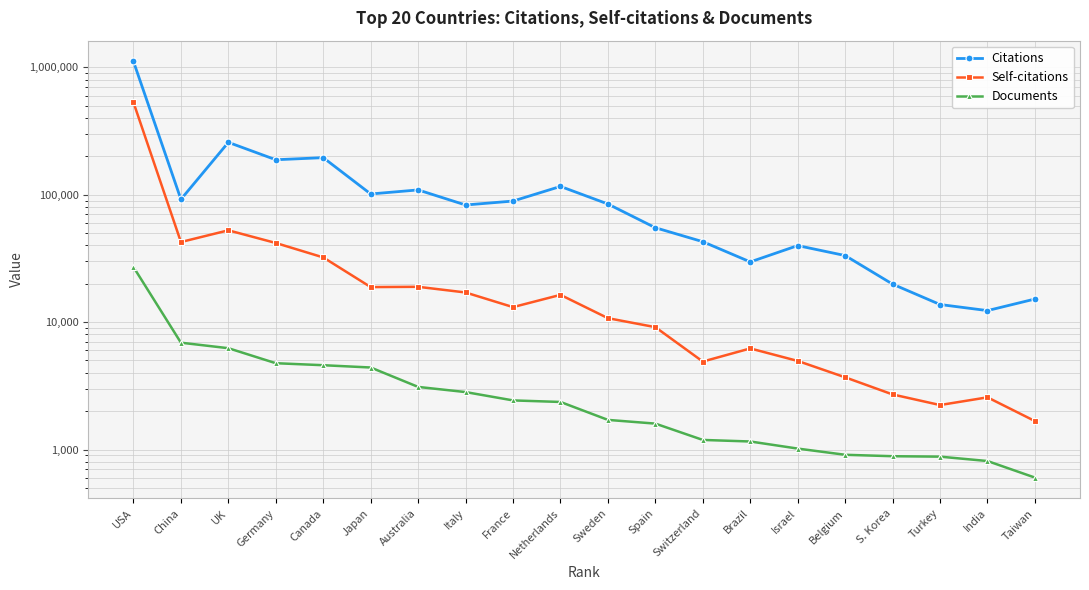

What is the sum of the Documents values at Canada and China?

11484